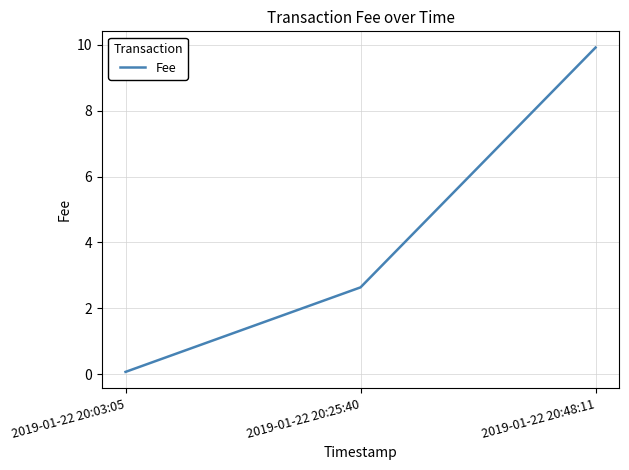

How many categories are shown in the chart?

3